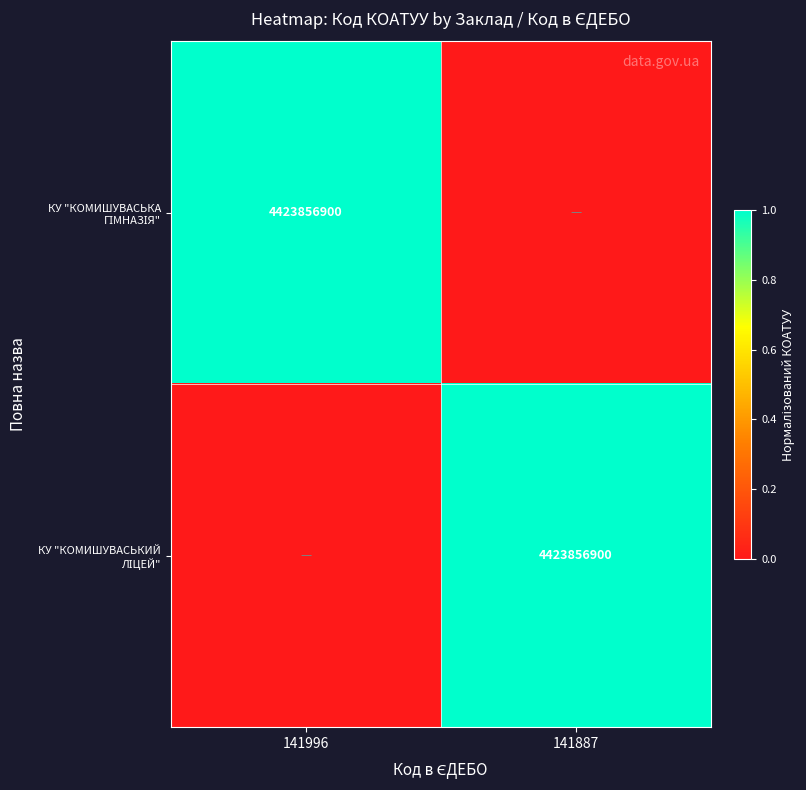

Where is КУ "КОМИШУВАСЬКИЙ ЛІЦЕЙ" nearest to the value 0?

141996